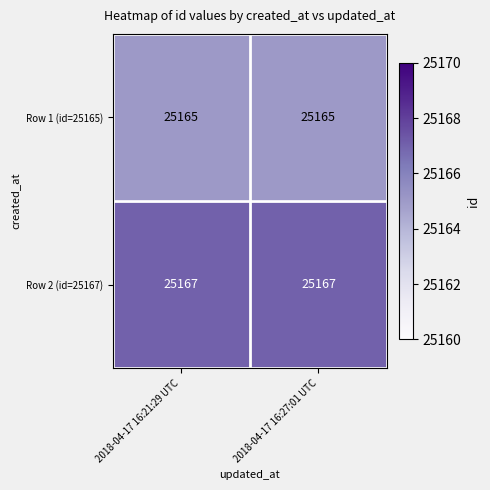

How many distinct data groups are displayed?

2